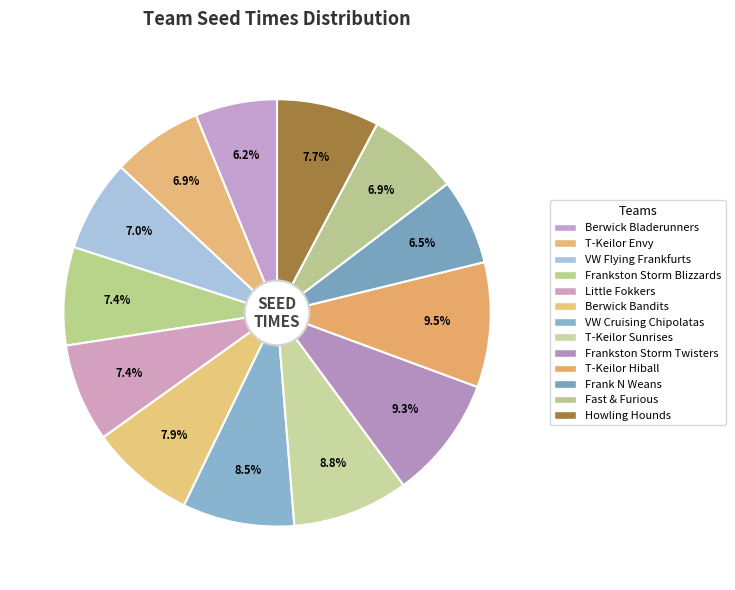

To the nearest percent, what is the average slice percentage?

8%